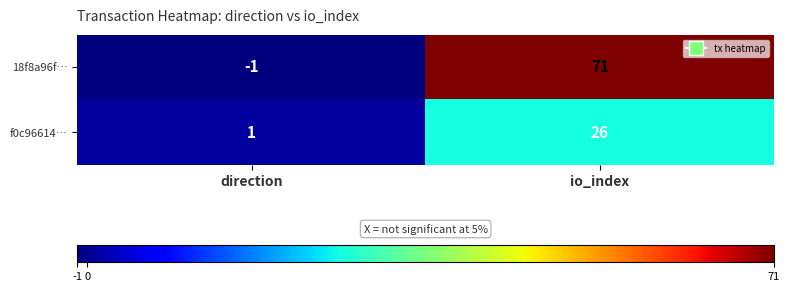

What is the difference between the maximum and minimum values in the 18f8a96f… series?

72